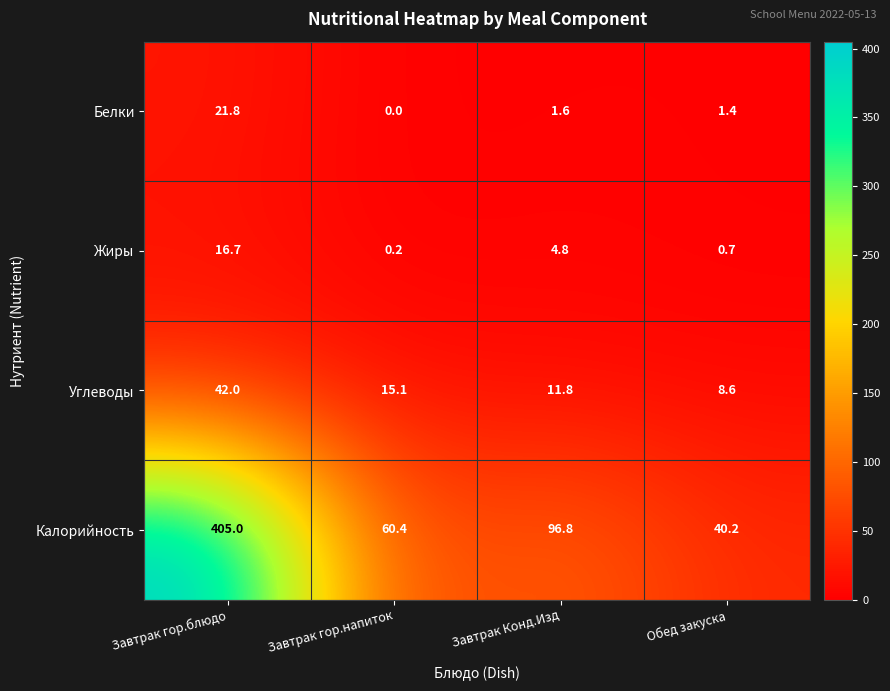

How many series are shown in this chart?

4